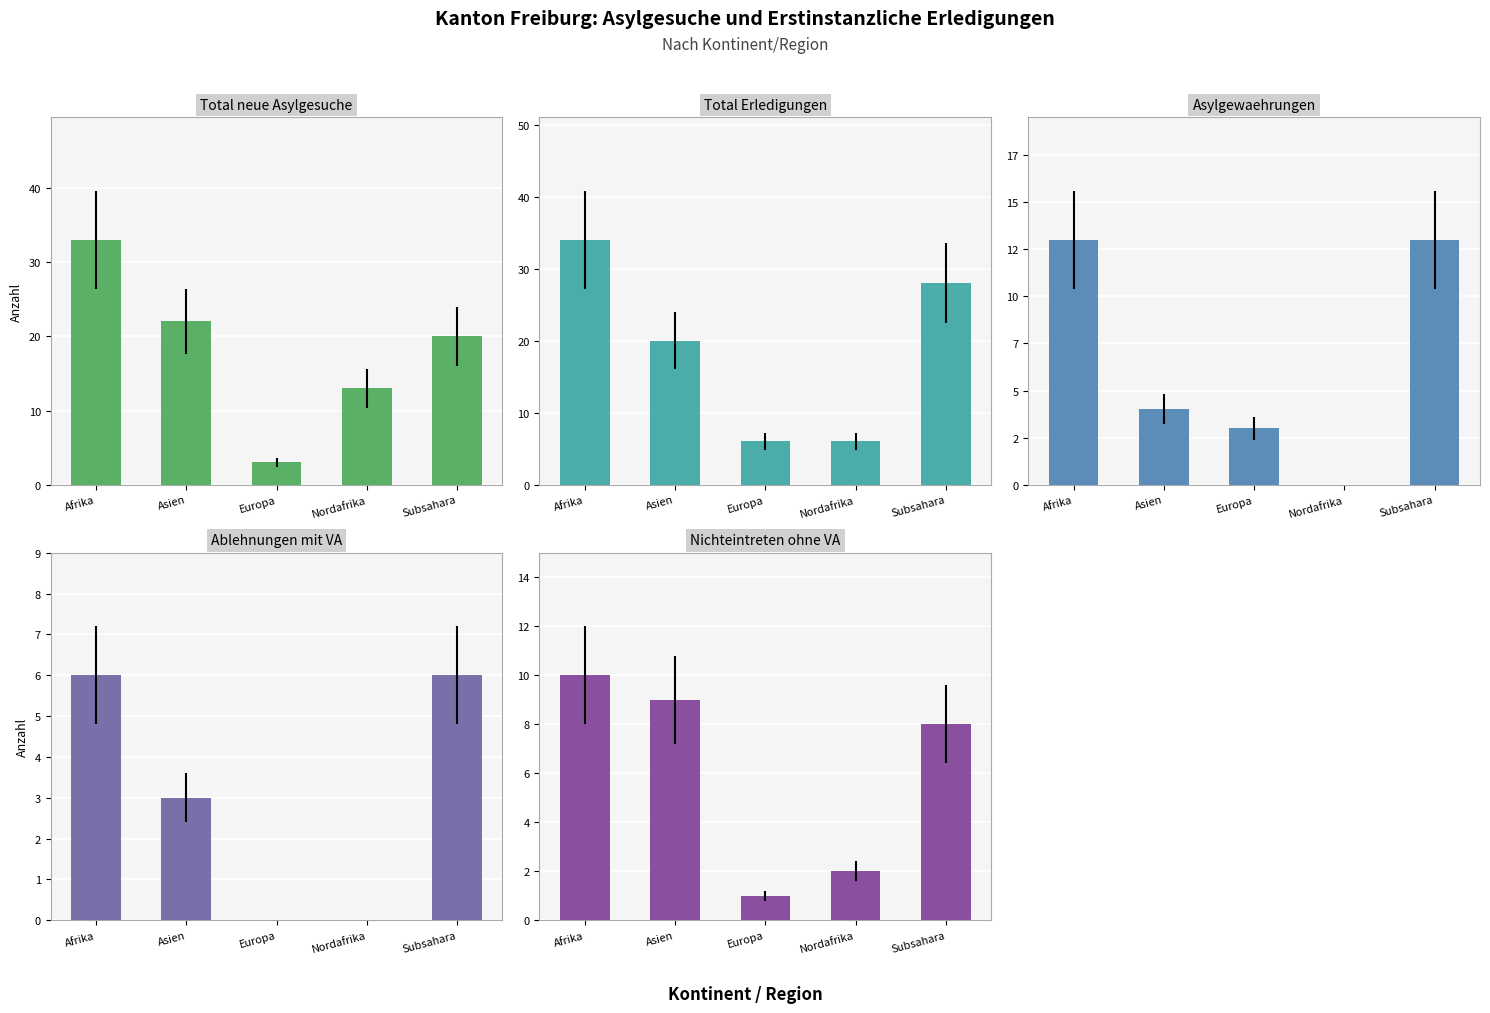

Is the value of Asylgewaehrungen at Nordafrika greater than the value of Total Erledigungen at Nordafrika?

No